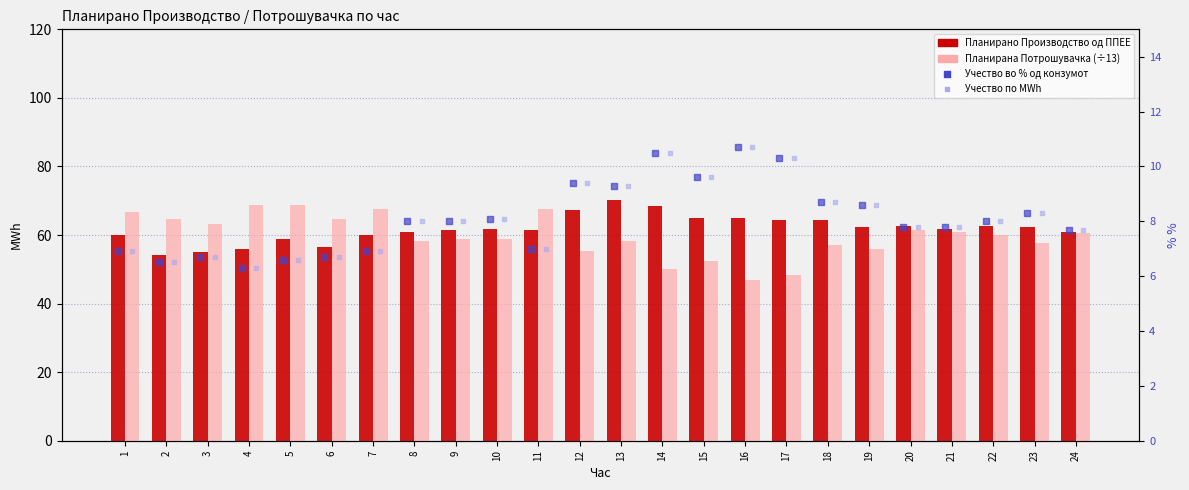

At which category is the sum across all series the highest?

13